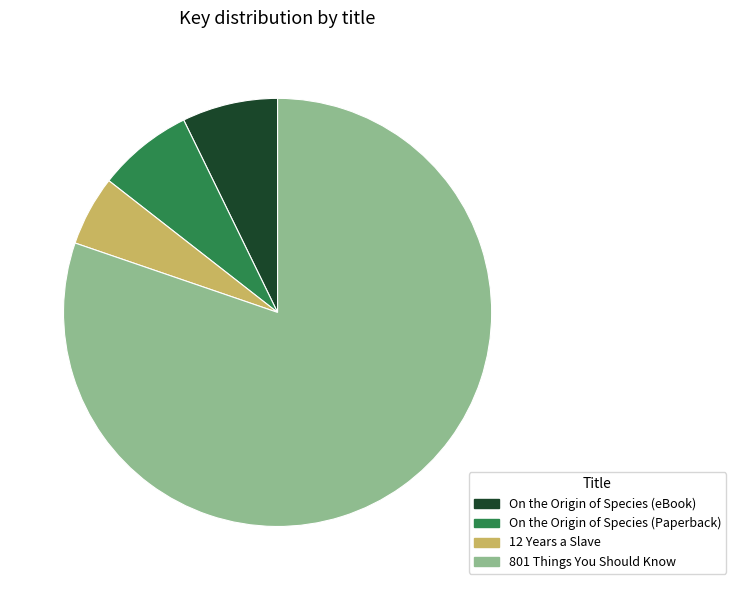

Between 12 Years a Slave and On the Origin of Species (eBook), which is larger?

On the Origin of Species (eBook)